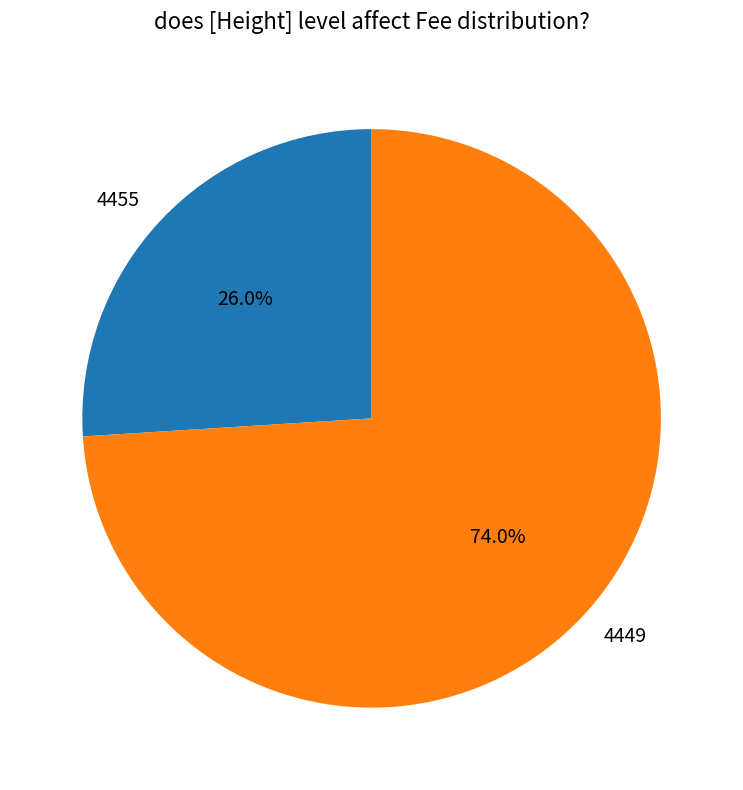

To the nearest percent, what is the difference between the 4449 and 4455 slice percentages?

48%